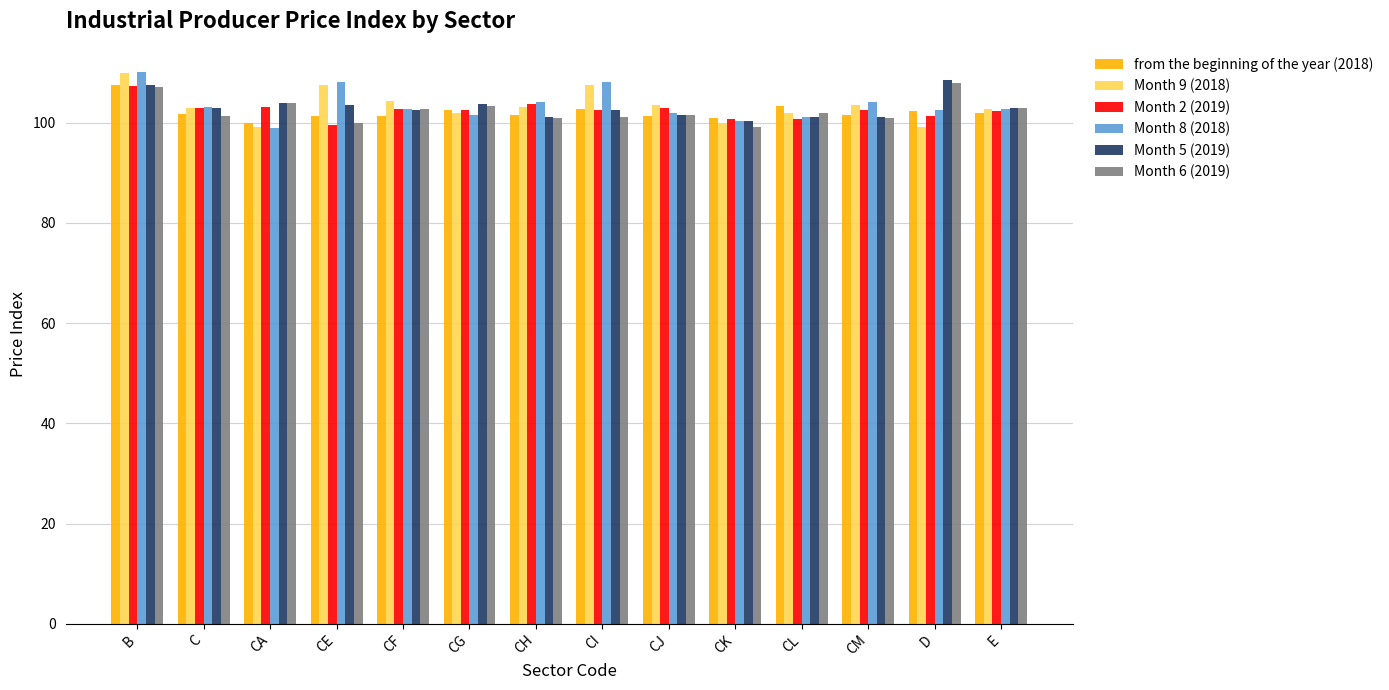

What is the minimum value shown in the chart?

99.0